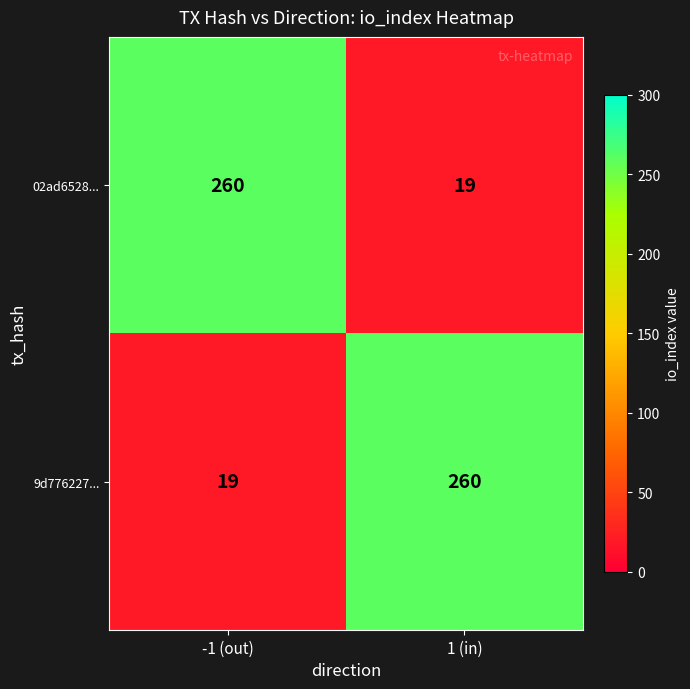

What is the total value across all series at -1 (out)?

279